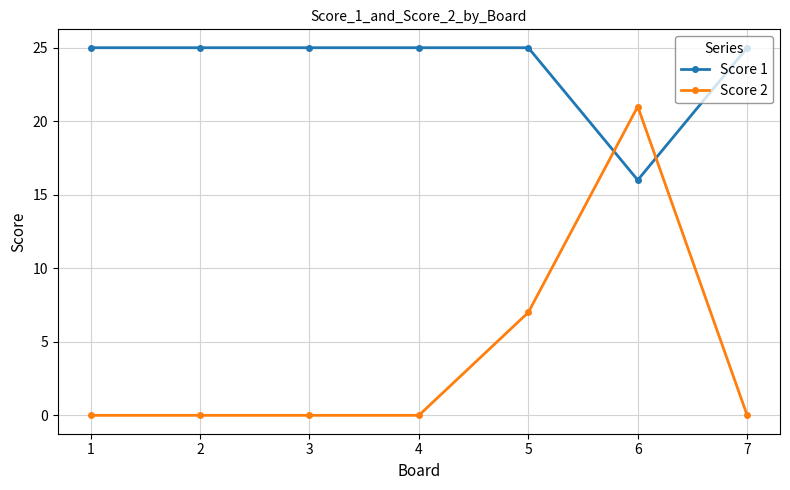

Is it true that Score 1 equals 25 at 5?

True